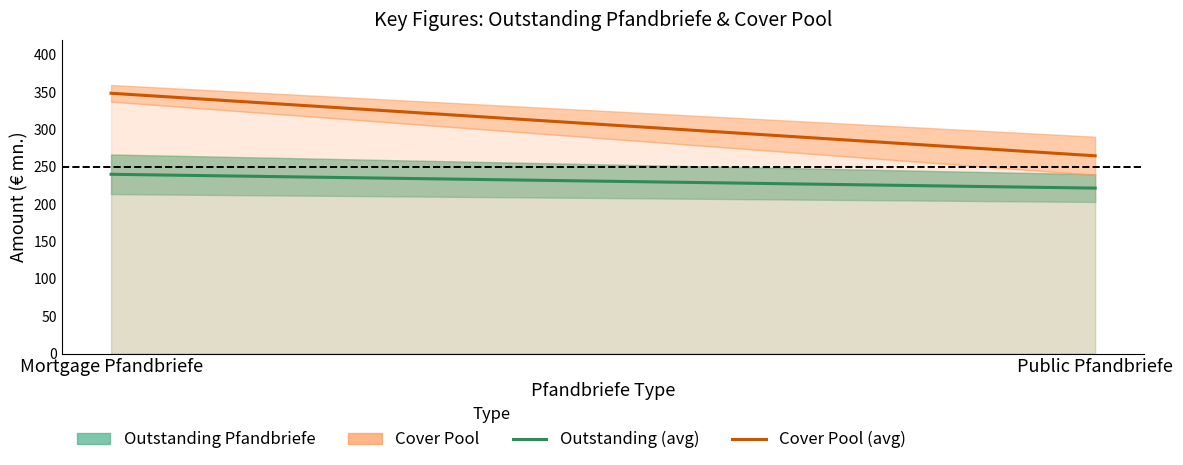

At how many categories does at least one series exceed 272?

1